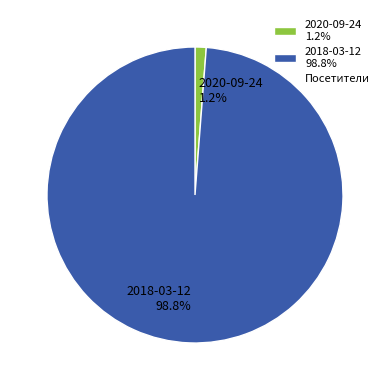

The 2020-09-24 slice represents 1% of the pie. True or false?

True